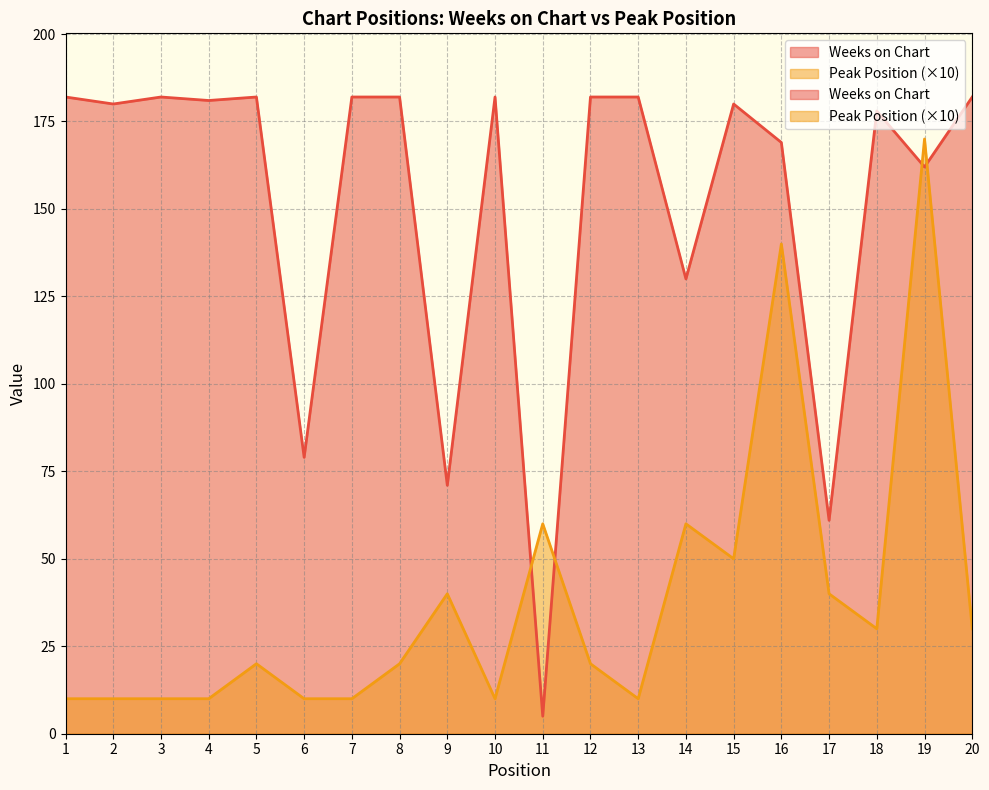

Reading right to left, what are all the values shown in this chart?

Weeks on Chart: 20=182	19=162	18=178	17=61	16=169	15=180	14=130	13=182	12=182	11=5	10=182	9=71	8=182	7=182	6=79	5=182	4=181	3=182	2=180	1=182
Peak Position: 20=30	19=170	18=30	17=40	16=140	15=50	14=60	13=10	12=20	11=60	10=10	9=40	8=20	7=10	6=10	5=20	4=10	3=10	2=10	1=10